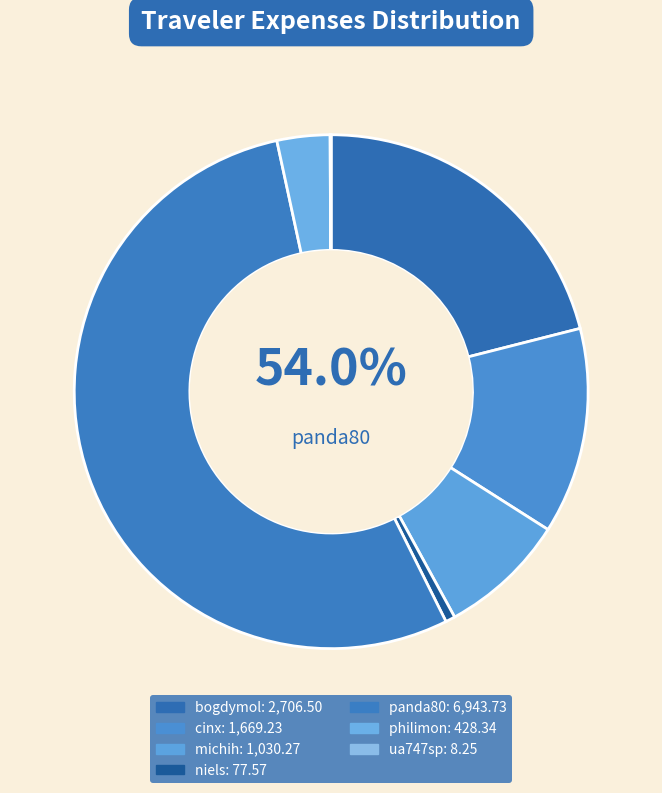

Which category accounts for the majority?

panda80